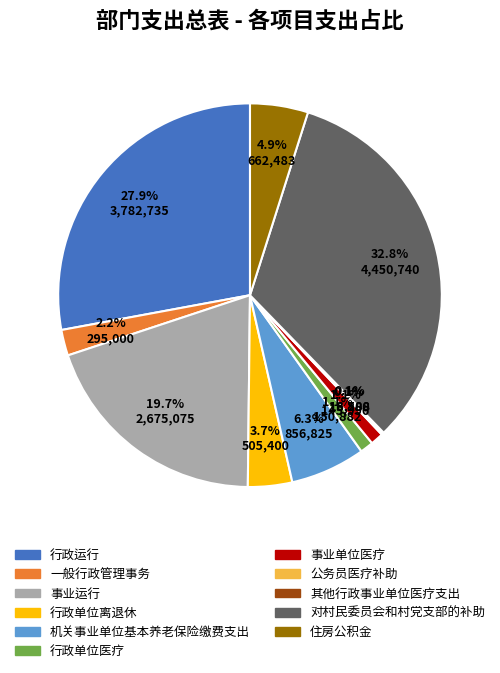

What portion of the pie excludes 对村民委员会和村党支部的补助?

67.2%